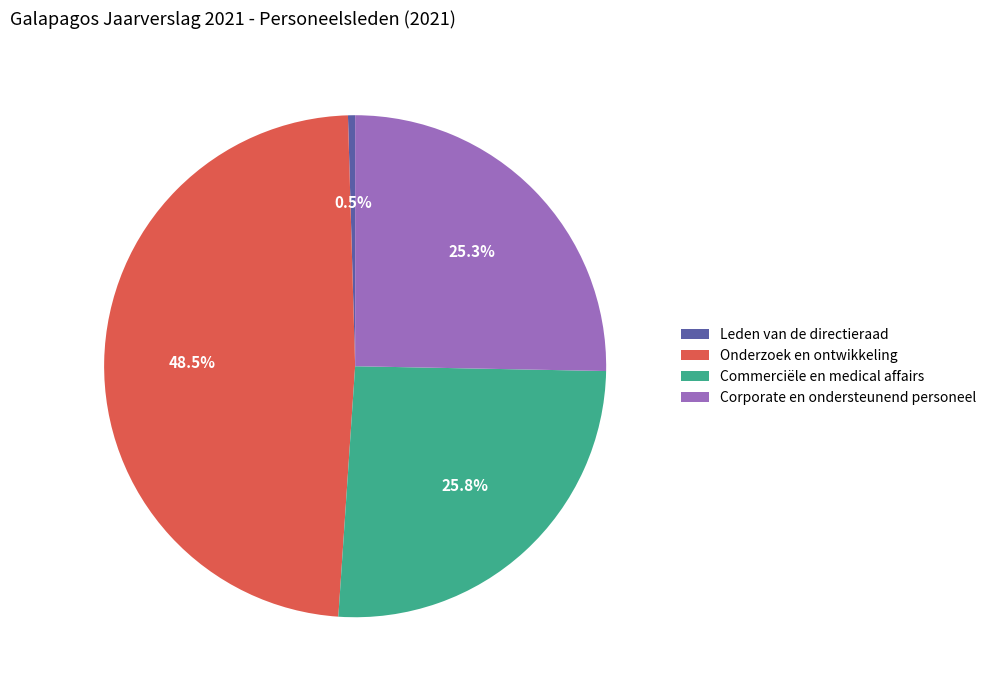

What percentage do Corporate en ondersteunend personeel and Leden van de directieraad together represent?

25.8%